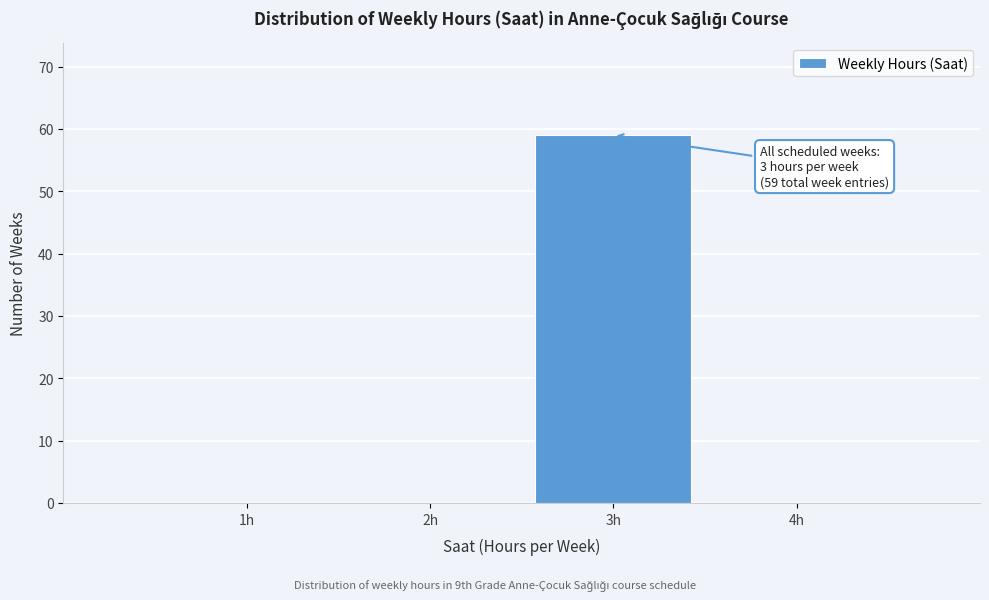

Reading left to right, extract all data points from this chart.

1h=0	2h=0	3h=59	4h=0